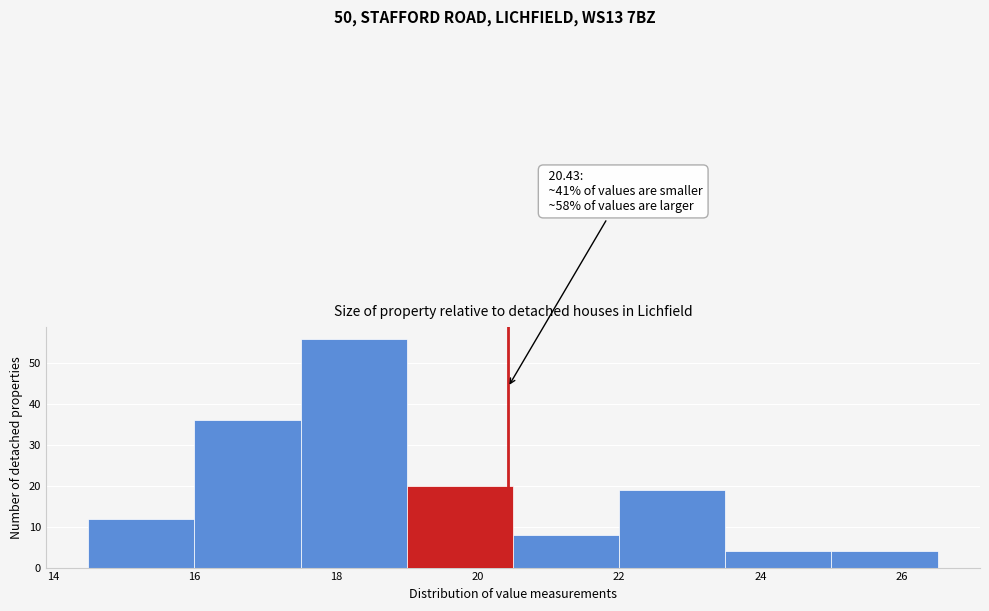

Which range on the x-axis has the tallest bar?

17.5 to 19.0